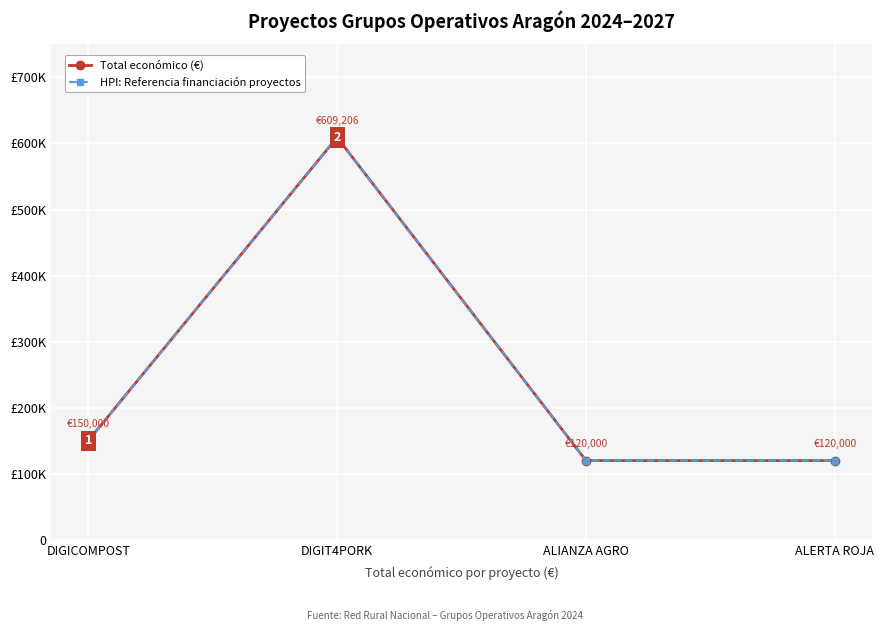

What is the minimum value for HPI: Referencia financiación proyectos?

120000